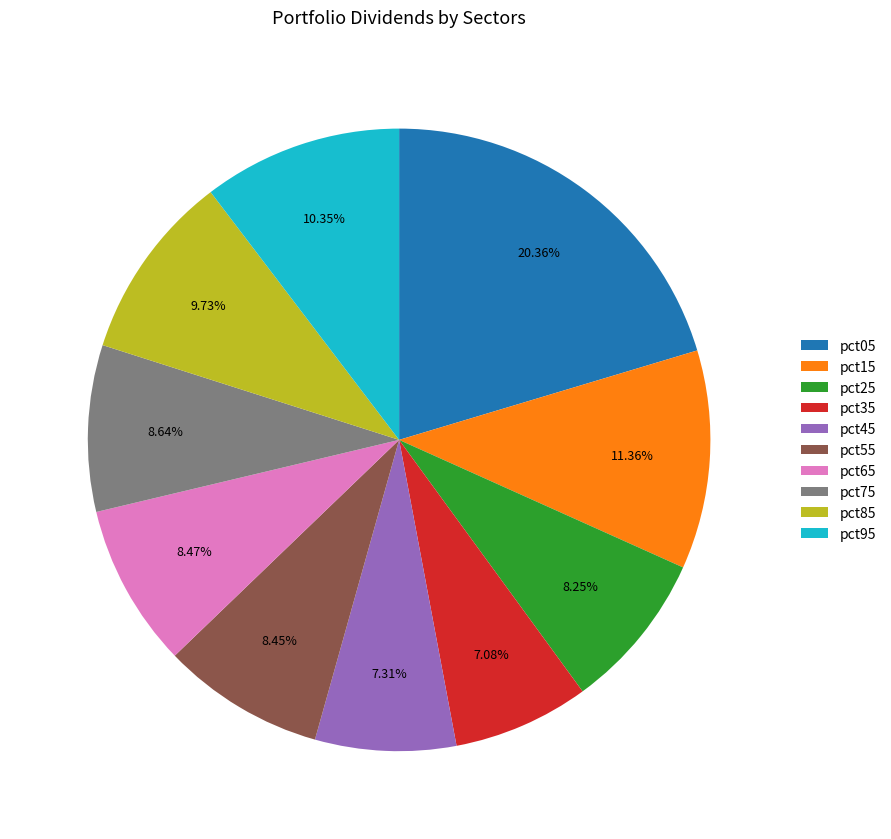

Count the number of slices in the pie.

10